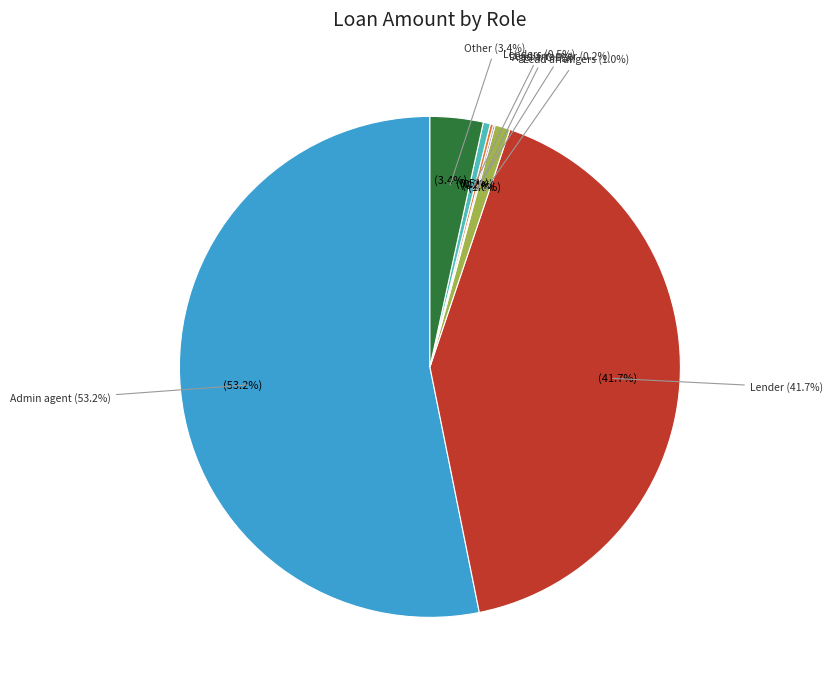

What is the change in value from Admin agent to Agent?

-23257.5